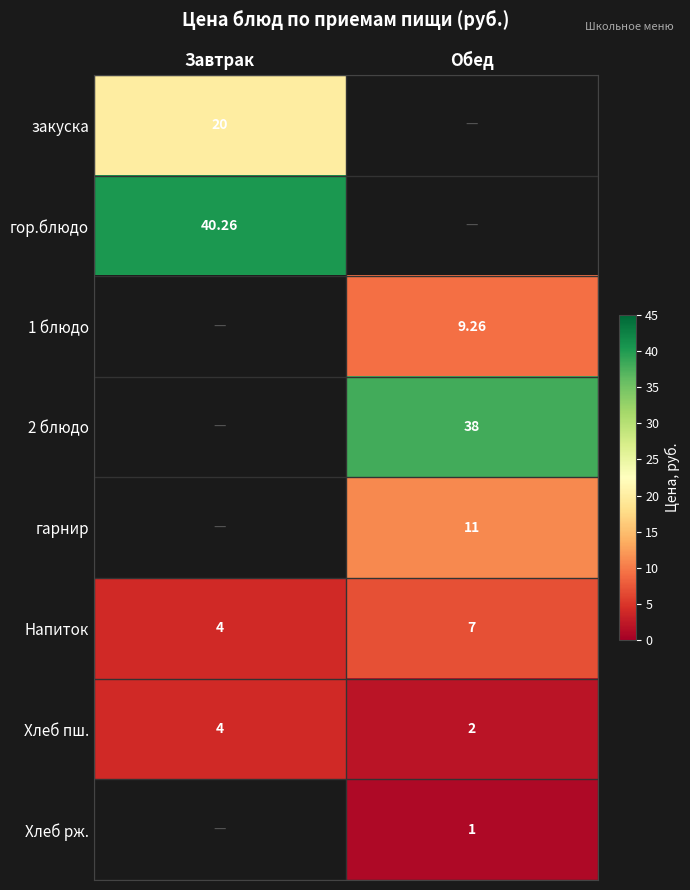

At which label does Хлеб пш. reach its peak?

Завтрак